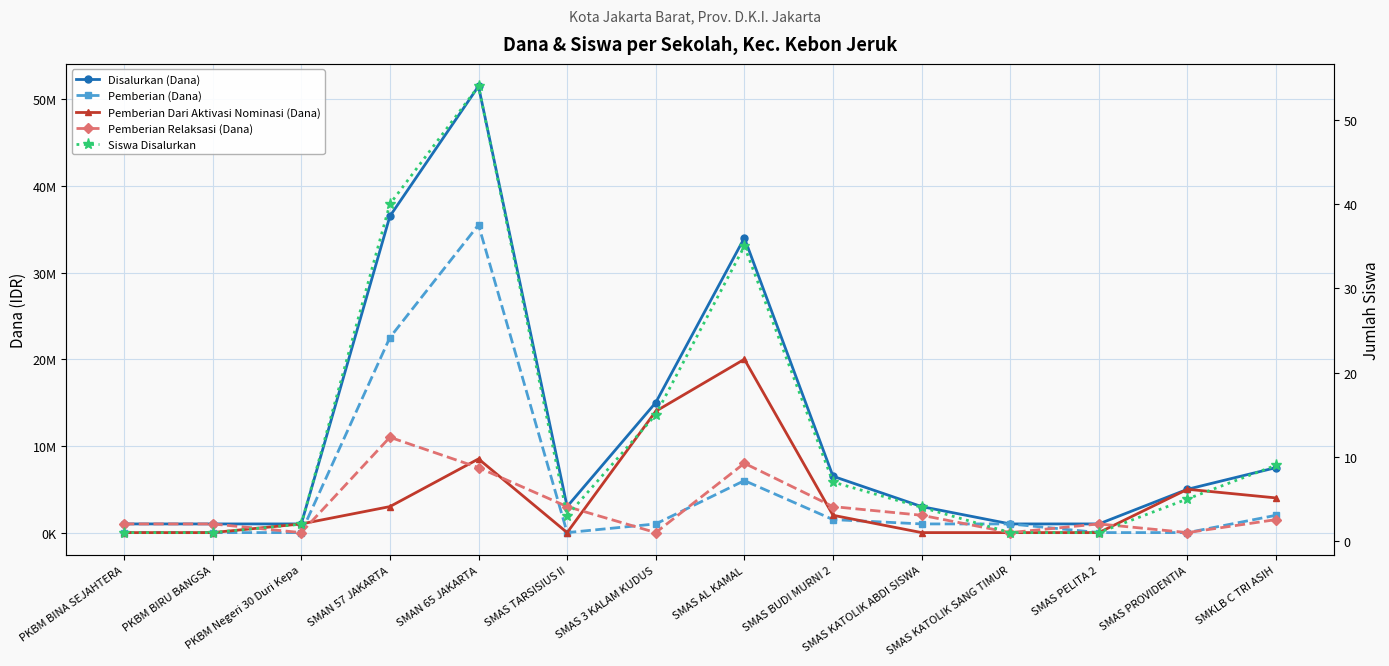

Rank the series at PKBM BIRU BANGSA from highest to lowest value.

Disalurkan (Dana), Pemberian Relaksasi (Dana), Siswa Disalurkan, Pemberian (Dana), Pemberian Dari Aktivasi Nominasi (Dana)